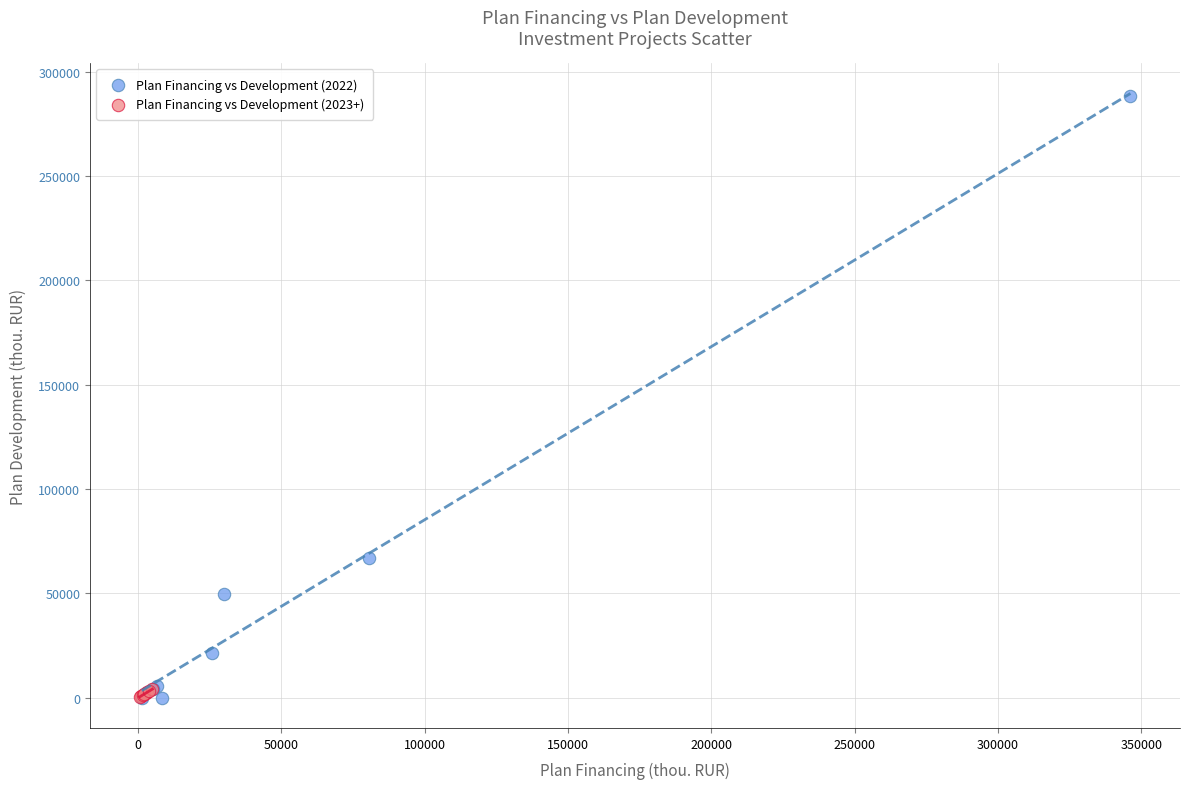

Which series contains the highest Y value?

Plan Financing vs Development (2022)